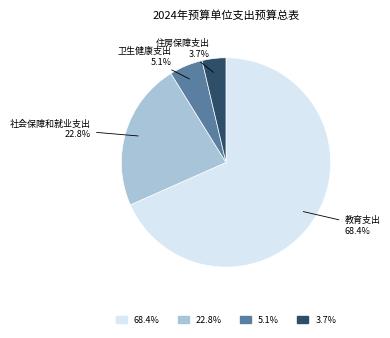

Does any single category account for the majority?

Yes